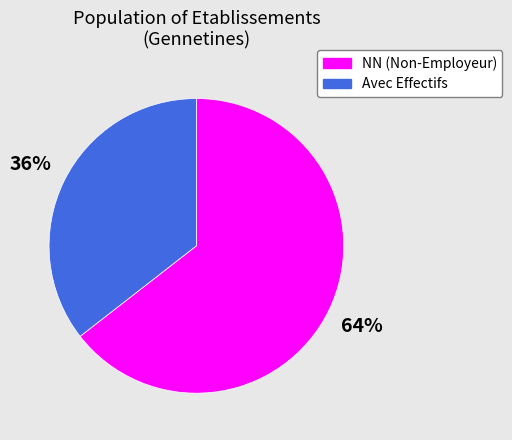

To the nearest percent, what is the average slice percentage?

50%